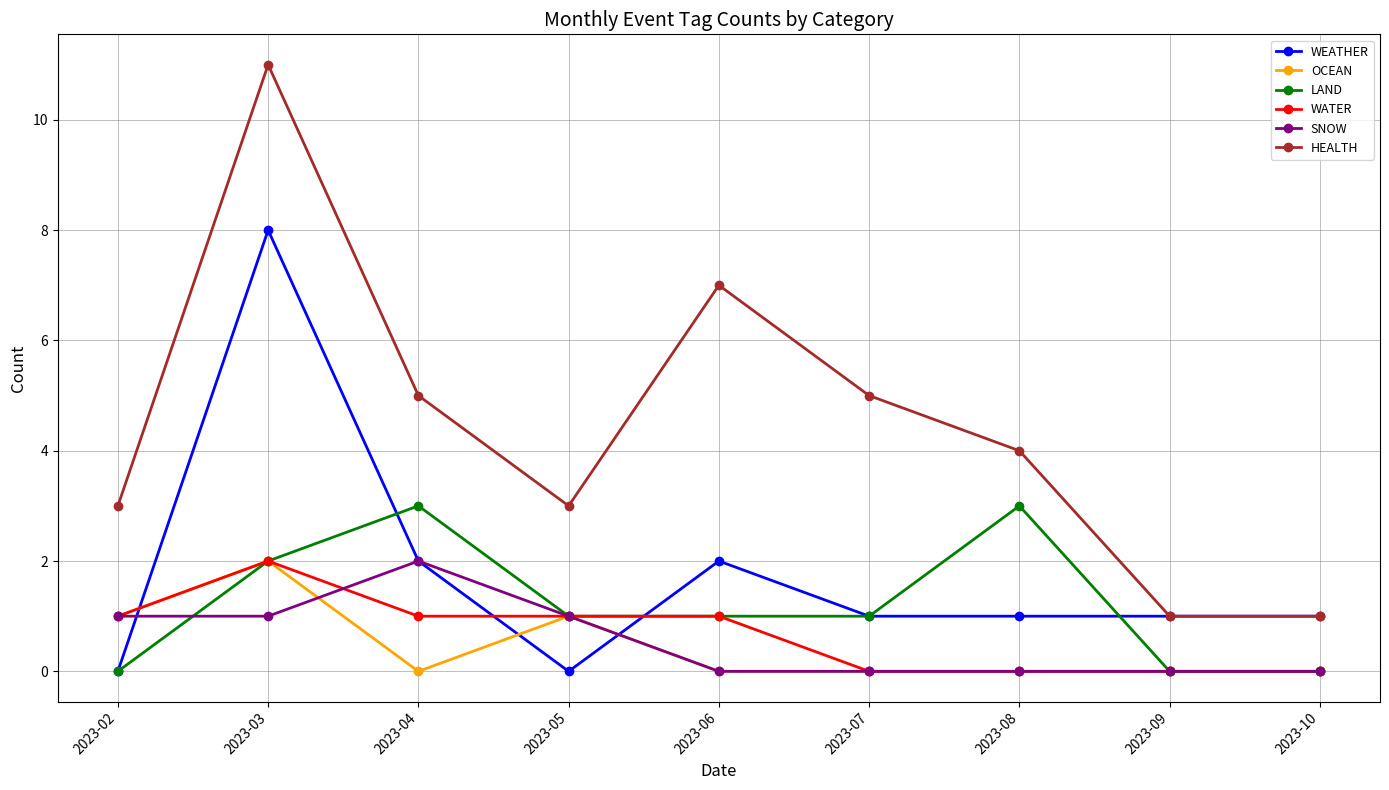

What are all the series names shown in the legend?

WEATHER, OCEAN, LAND, WATER, SNOW, HEALTH